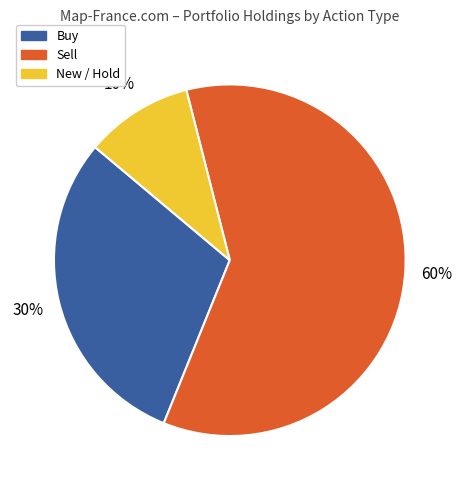

How many slices are in this pie chart?

3